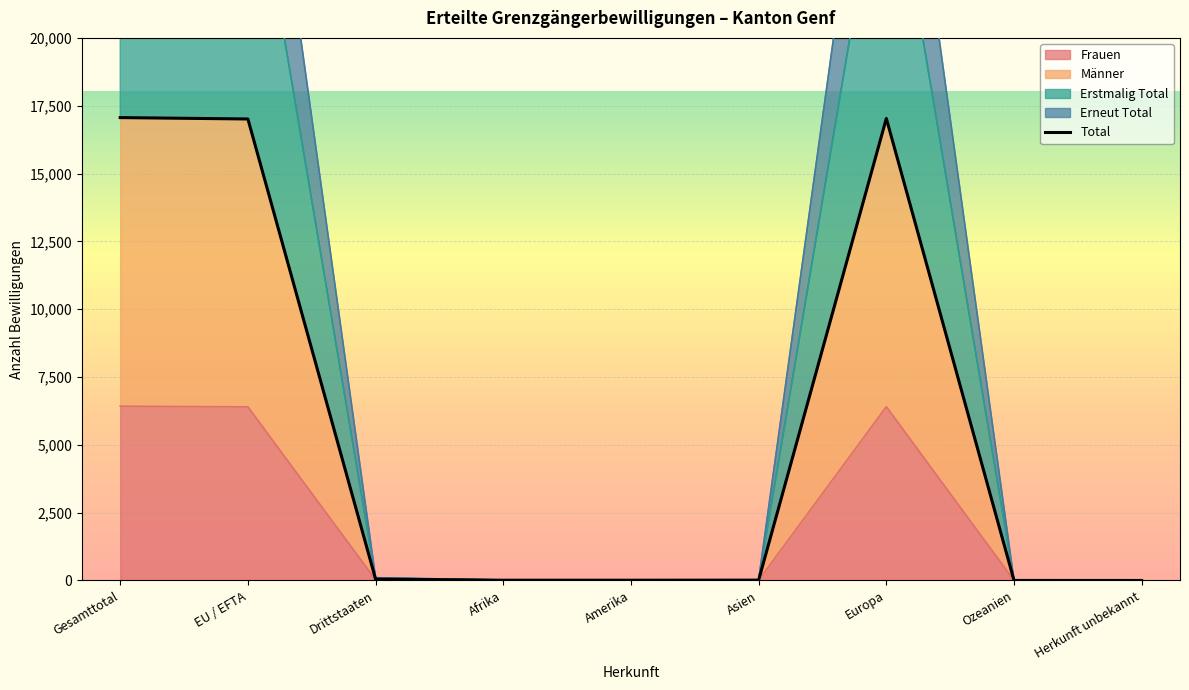

What is the average value?

5687